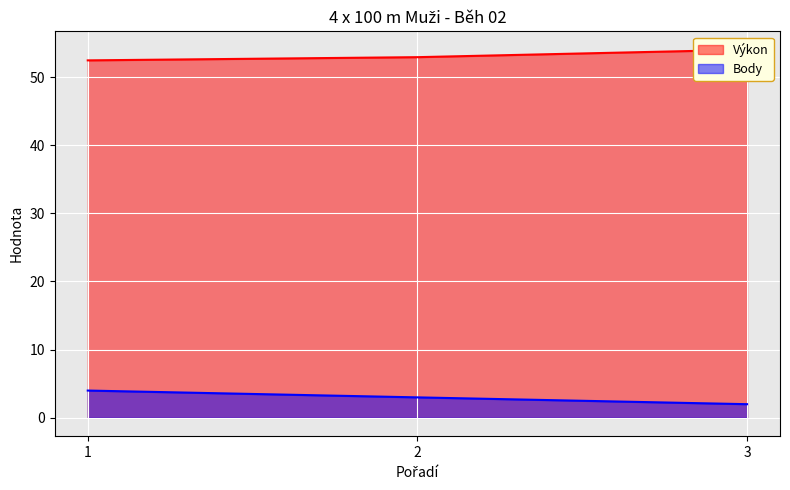

What is the difference between the maximum and minimum values in the Body series?

2